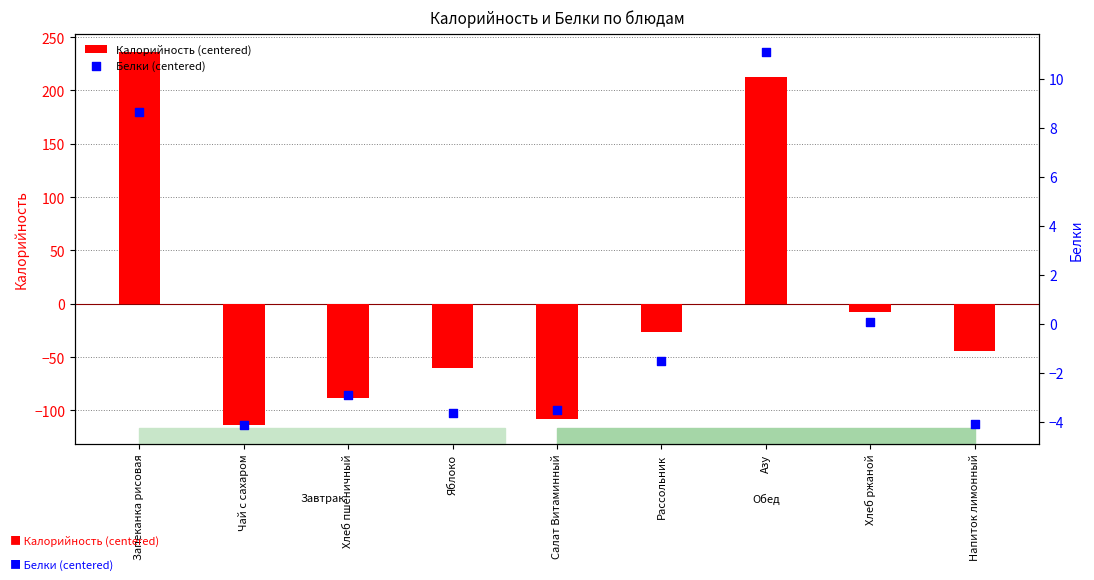

Which series has the largest total across all categories?

Белки (centered)